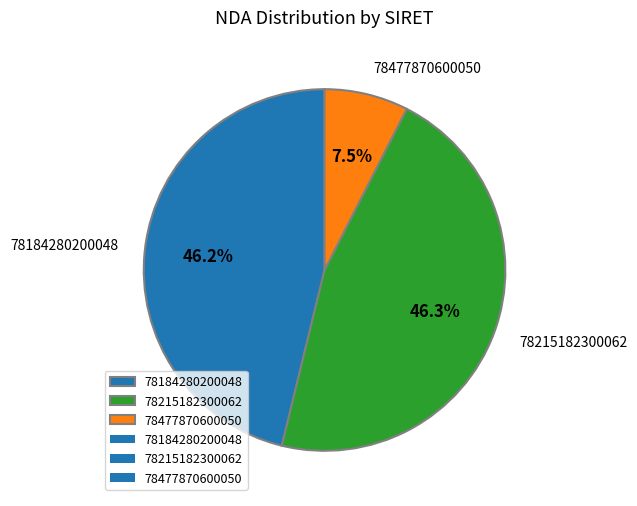

Between 78215182300062 and 78477870600050, which is larger?

78215182300062